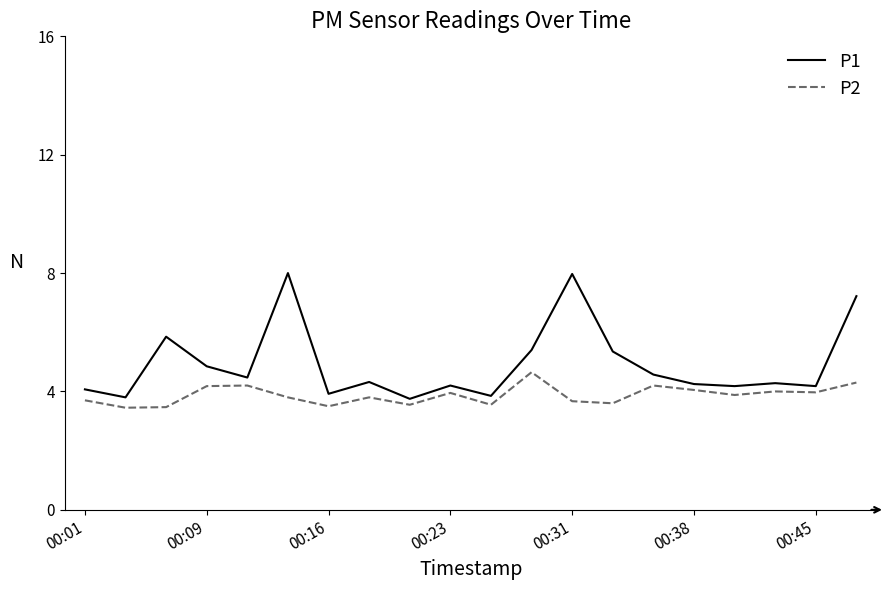

Which series has the widest spread of values?

P1